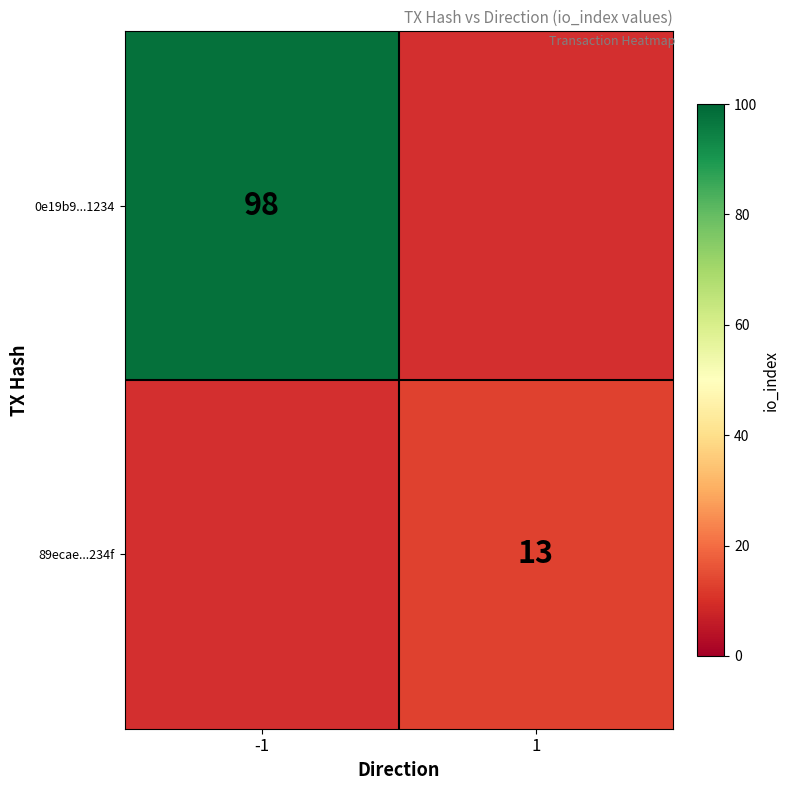

Is the value of 0e19b9...1234 at -1 greater than the value of 89ecae...234f at 1?

Yes